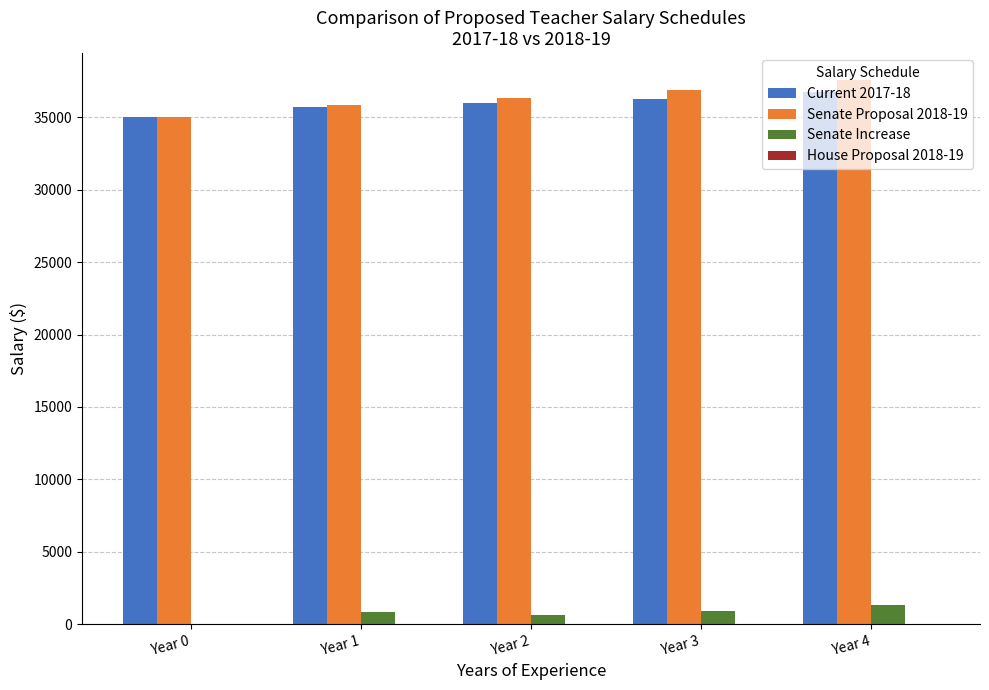

What is the difference between the Senate Increase values at Year 2 and Year 0?

600